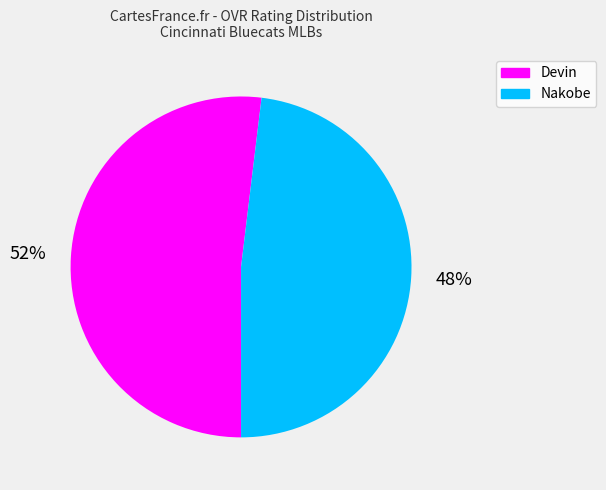

What is the smallest slice in the pie chart?

Nakobe